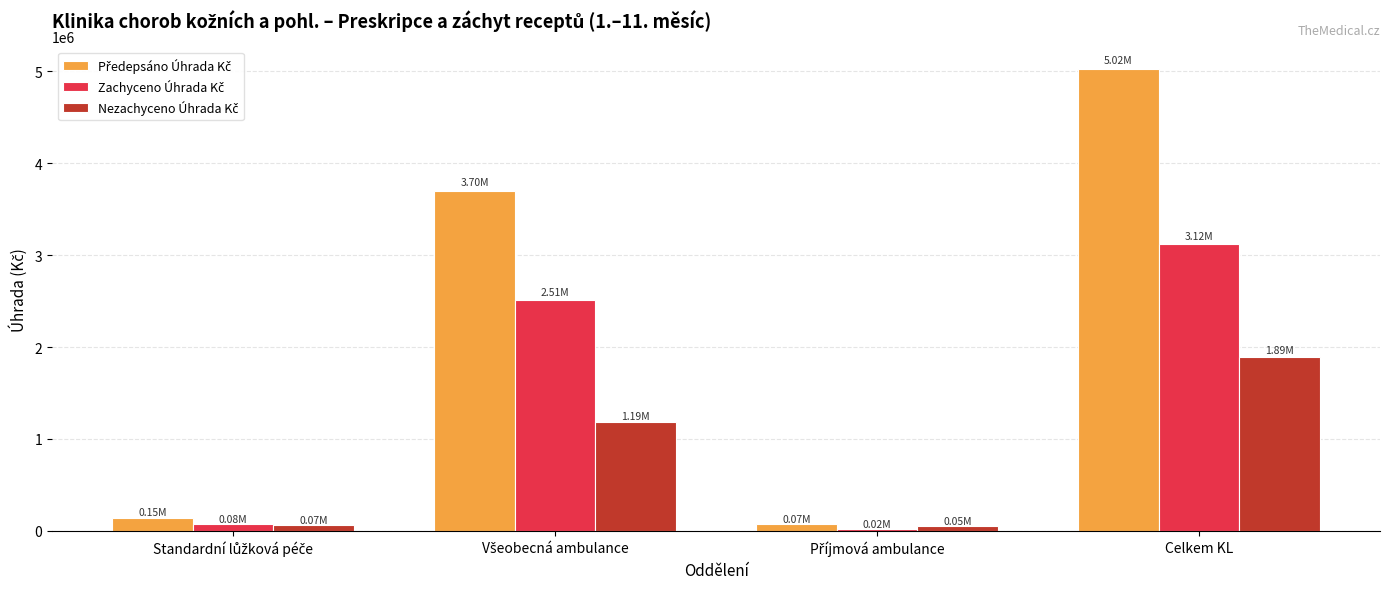

Which label corresponds to the largest value in the chart?

Celkem KL